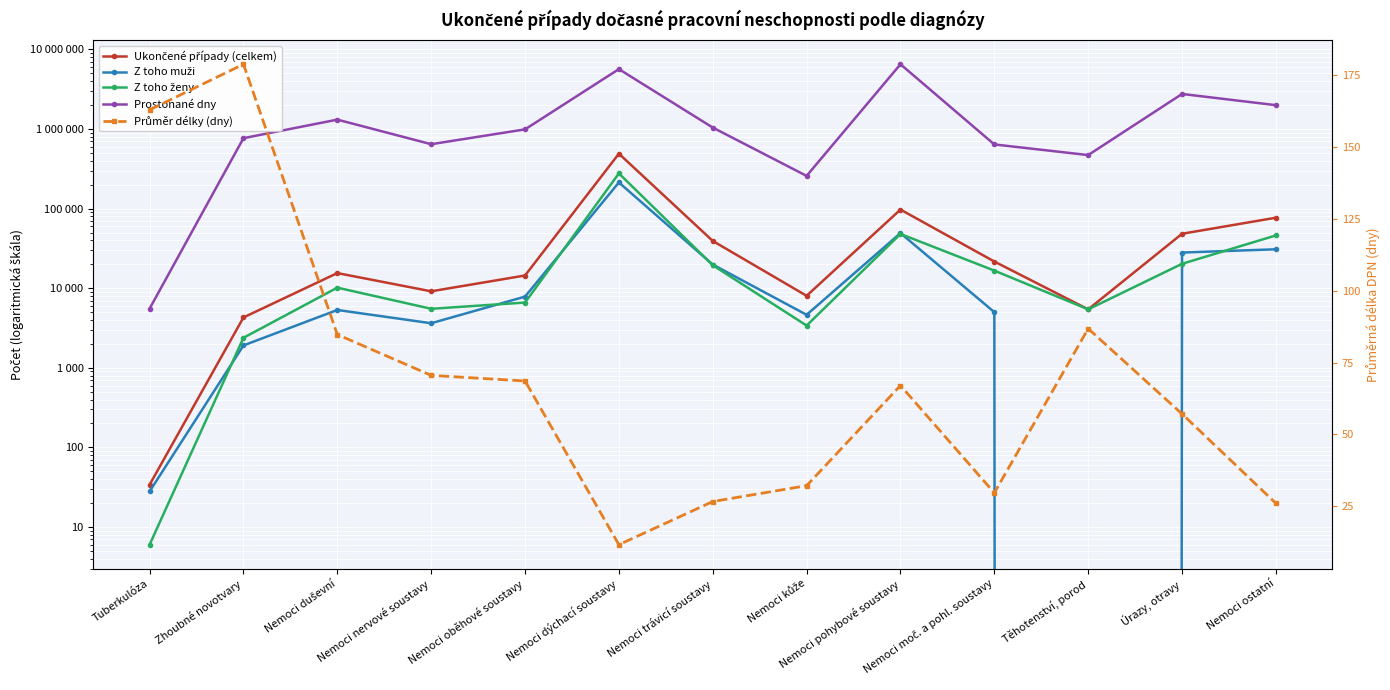

How many values in the Z toho muži series exceed 5336?

6